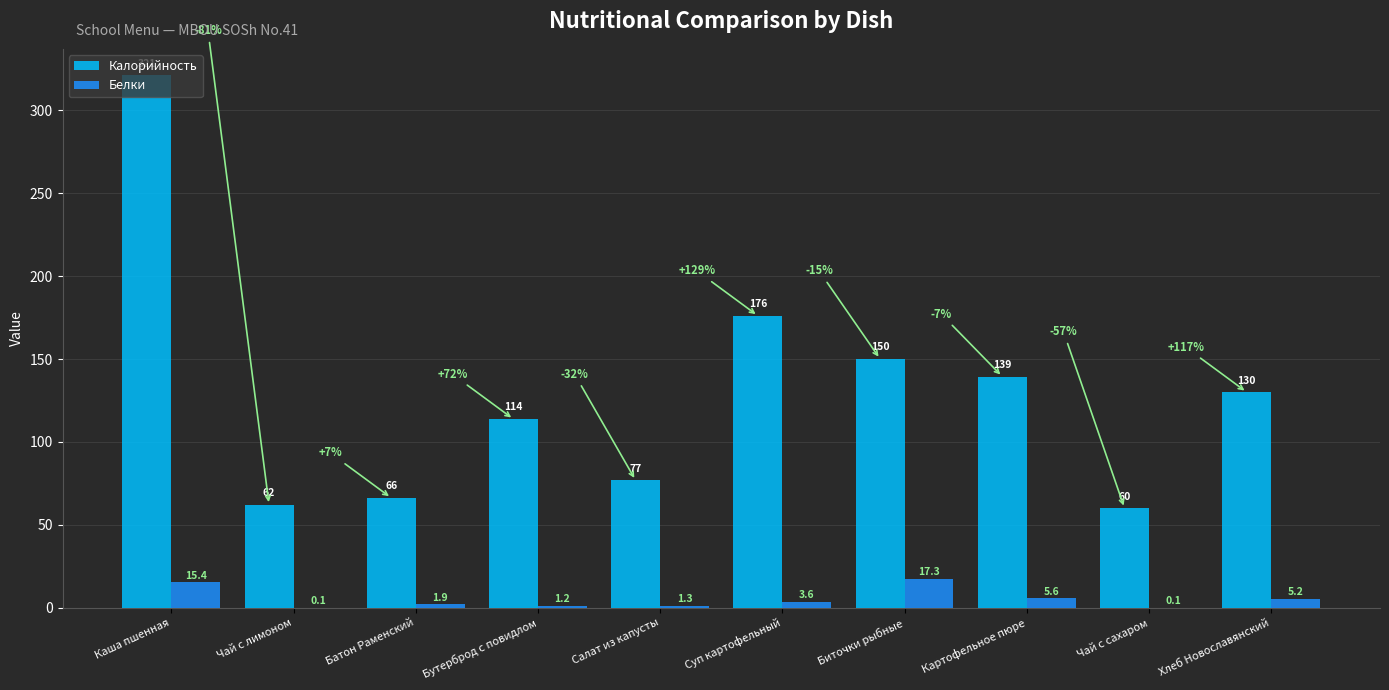

Which series has the largest total across all categories?

Калорийность